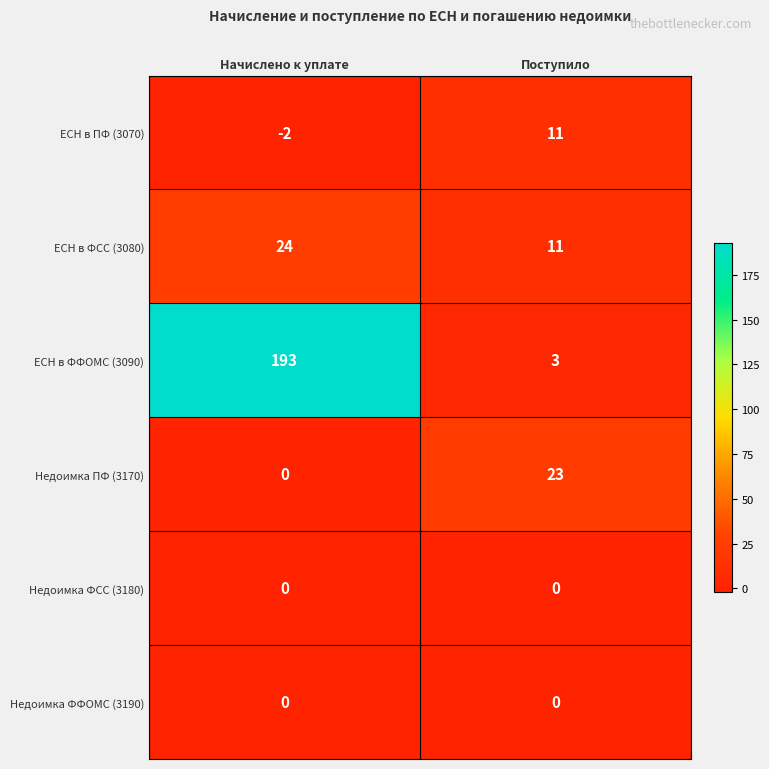

Reading left to right, list all the values displayed in this chart.

ЕСН в ПФ (3070): -2	11
ЕСН в ФСС (3080): 24	11
ЕСН в ФФОМС (3090): 193	3
Недоимка ПФ (3170): 0	23
Недоимка ФСС (3180): 0	0
Недоимка ФФОМС (3190): 0	0